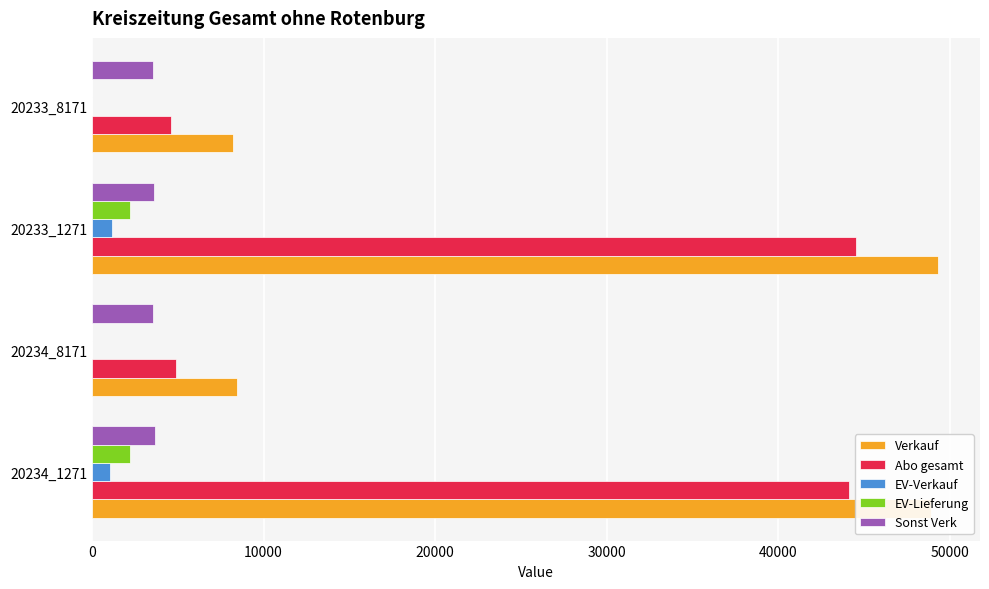

Is it true that Abo gesamt equals 29080 at 20234_1271?

False